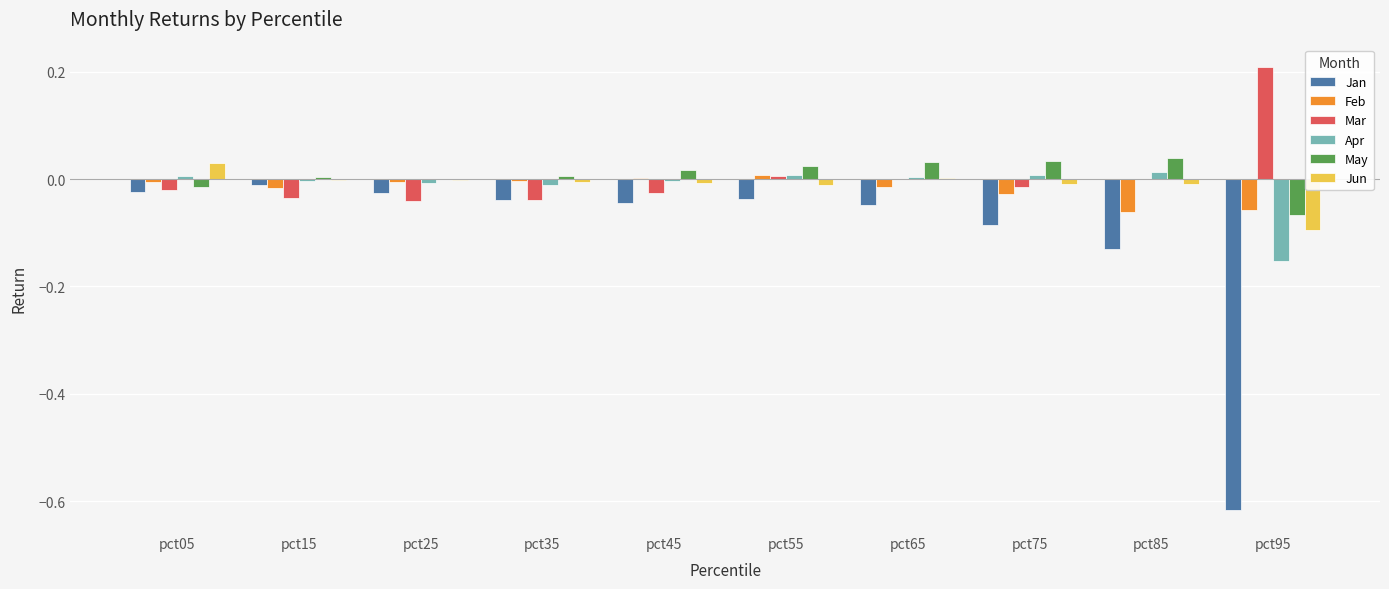

What is the sum of all Jan values?

-1.1